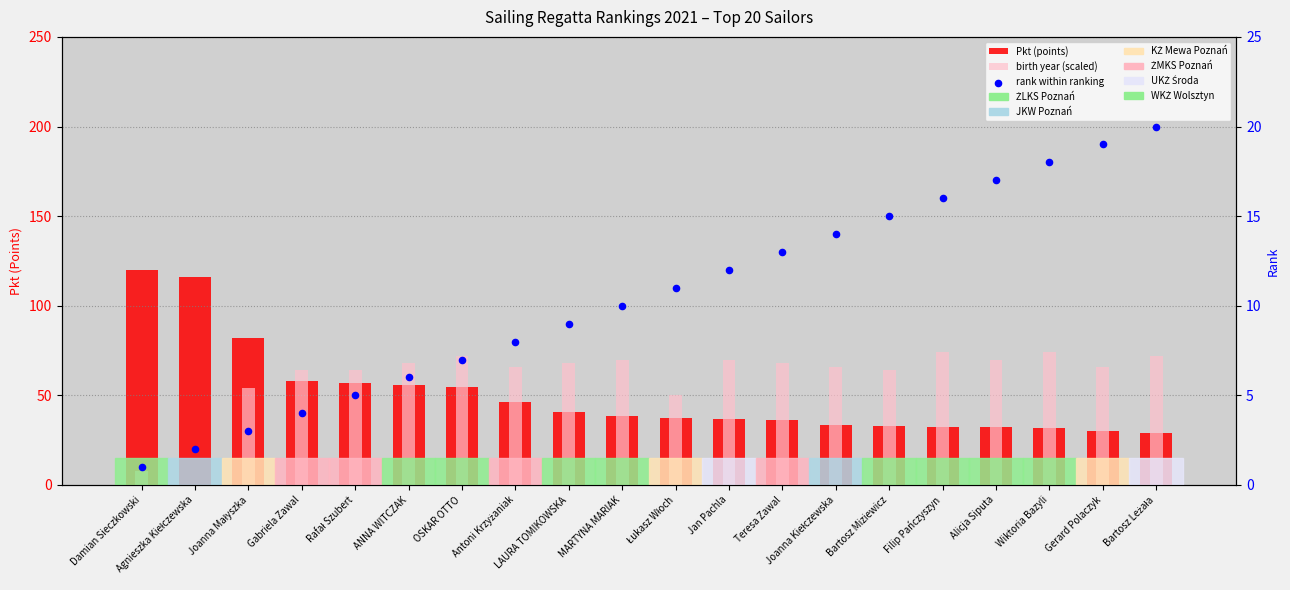

Is the value of rank within ranking at MARTYNA MARIAK greater than the value of birth year (scaled) at Jan Pachla?

No